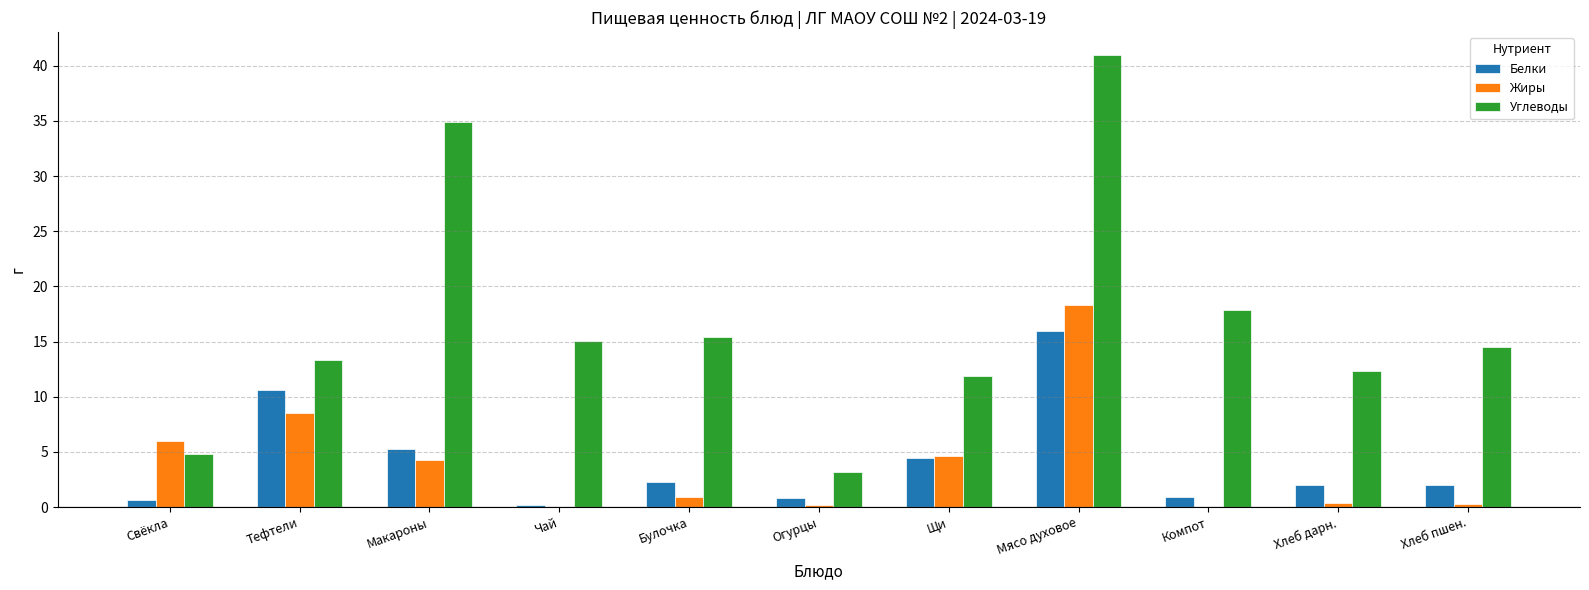

What is the sum of all Углеводы values?

184.2